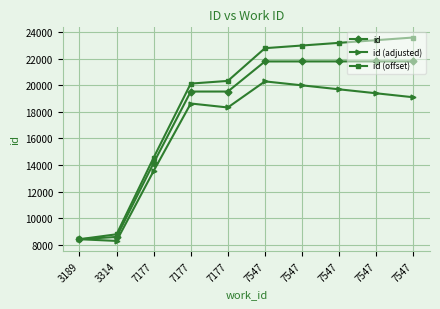

How many lines are shown in the chart?

3